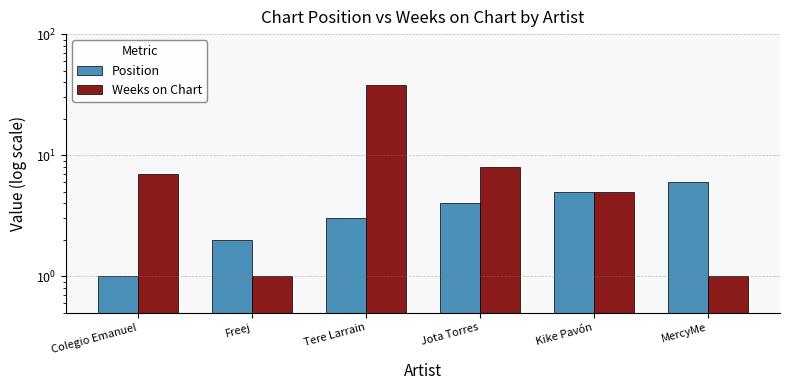

Reading left to right, list all the values displayed in this chart.

Position: Colegio Emanuel=1	Freej=2	Tere Larrain=3	Jota Torres=4	Kike Pavón=5	MercyMe=6
Weeks on Chart: Colegio Emanuel=7	Freej=1	Tere Larrain=38	Jota Torres=8	Kike Pavón=5	MercyMe=1